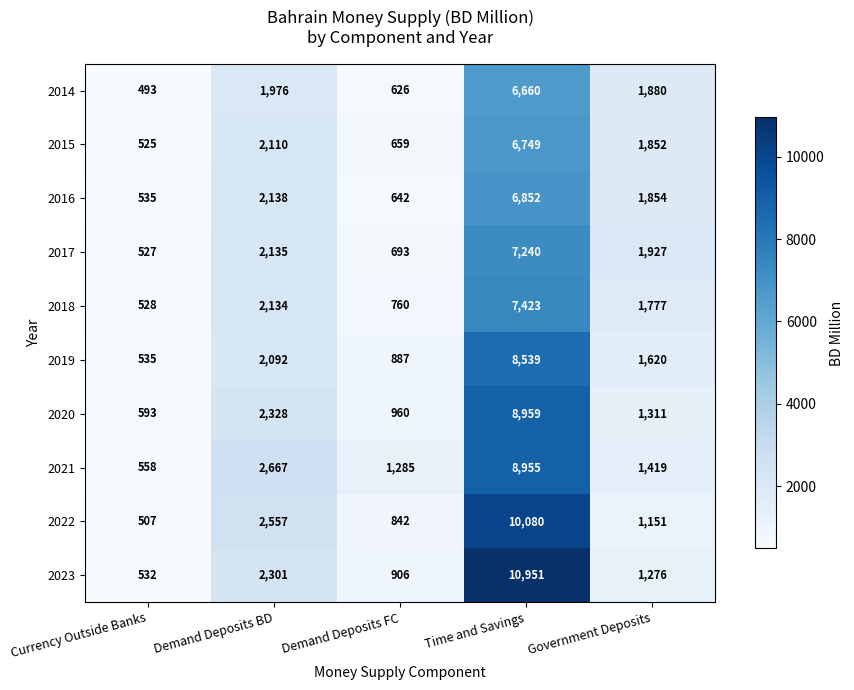

At which label is 2014 closest to 3576?

Demand Deposits BD